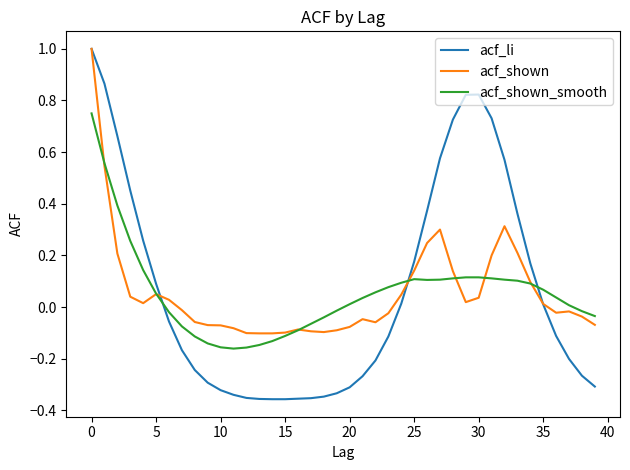

What is the maximum value shown in the chart?

1.0